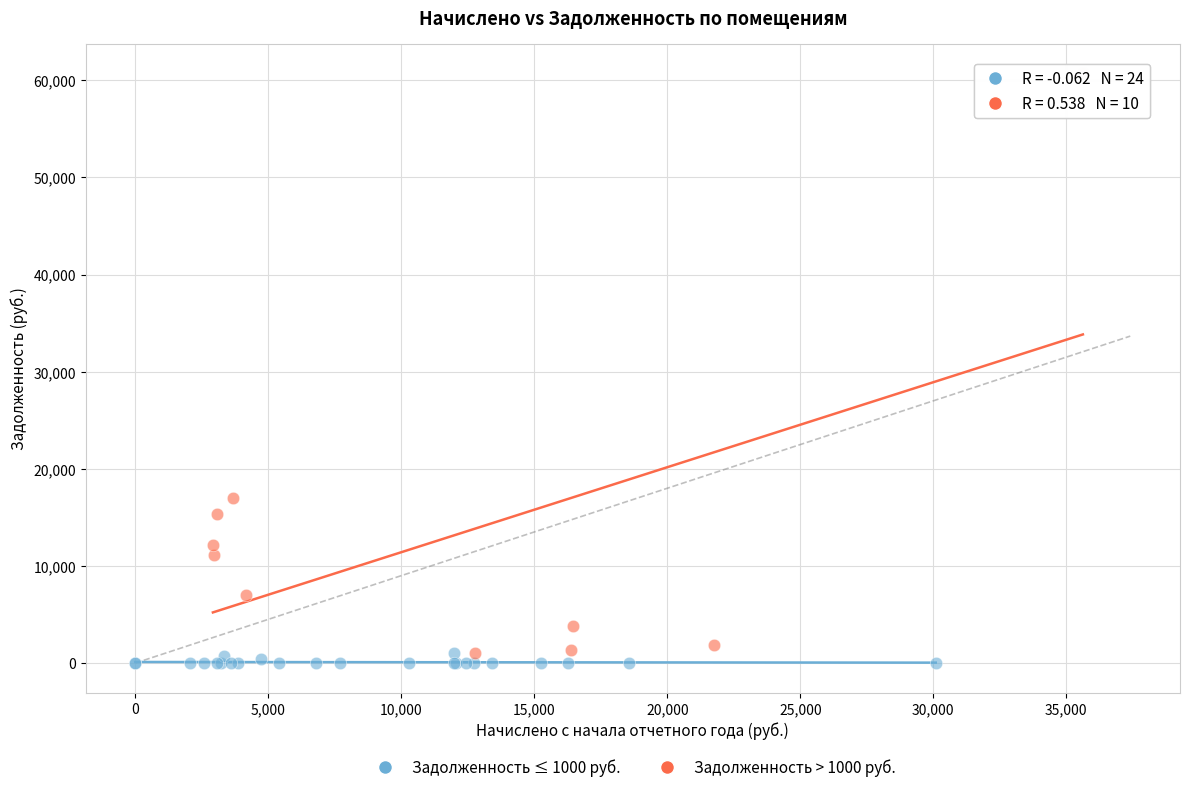

What are all the series names shown in the legend?

Задолженность ≤ 1000 руб., Задолженность > 1000 руб.